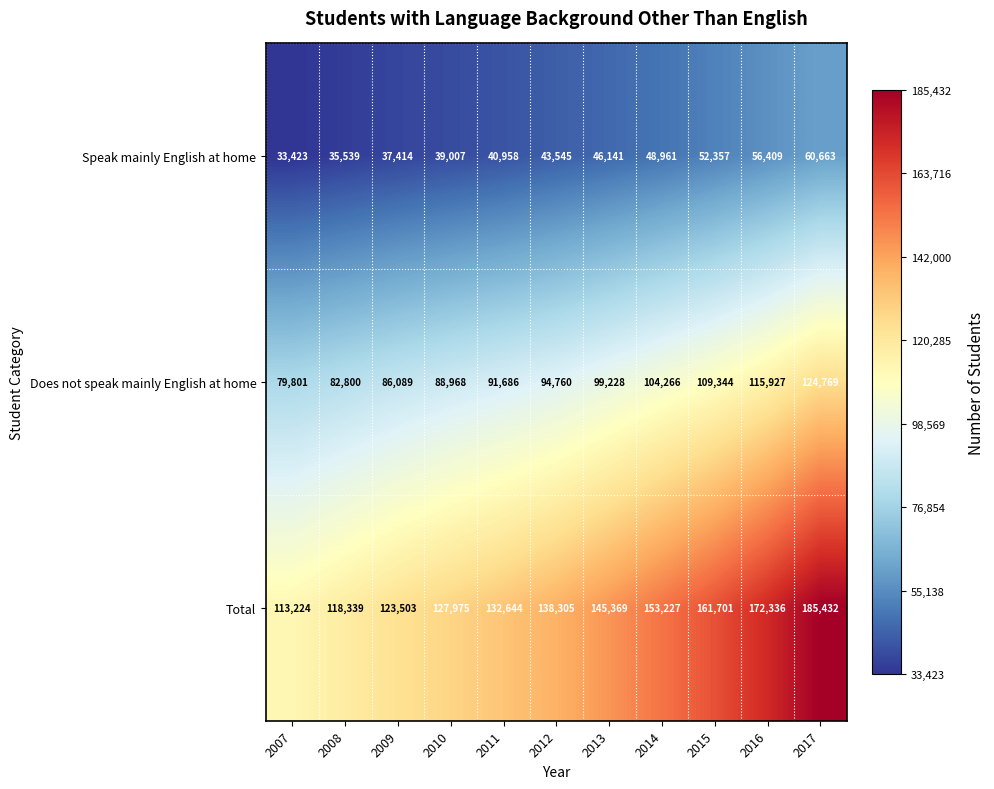

What is the total value across all series at 2009?

247006